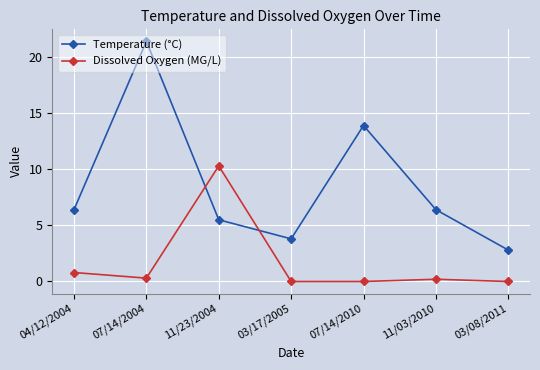

What value does the Temperature (°C) series have at 04/12/2004?

6.4